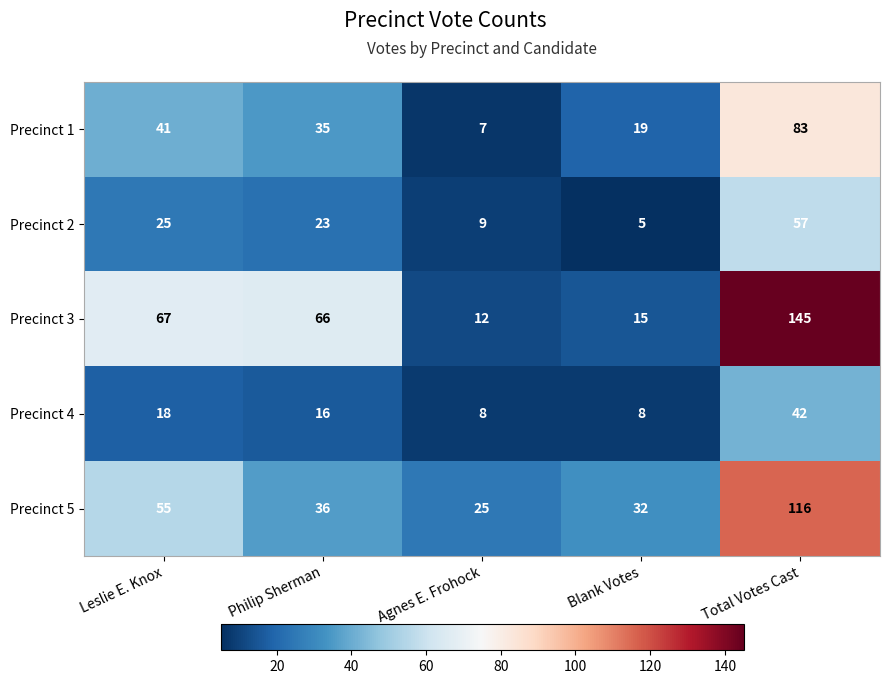

What is the greatest value displayed?

145